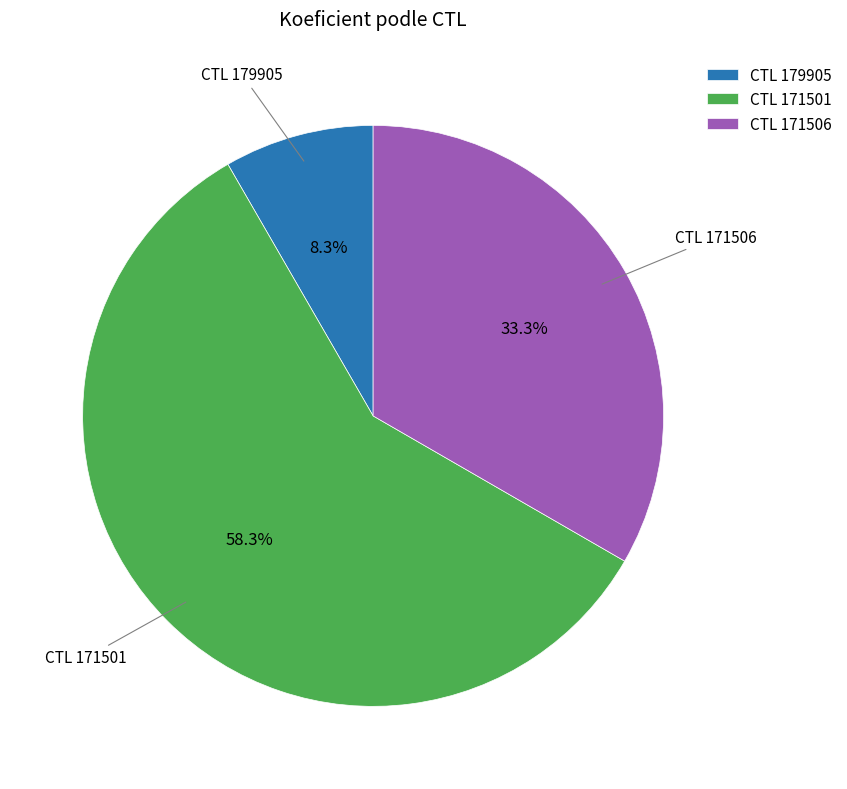

Is the sum of CTL 171501 and CTL 171506 greater than half?

Yes